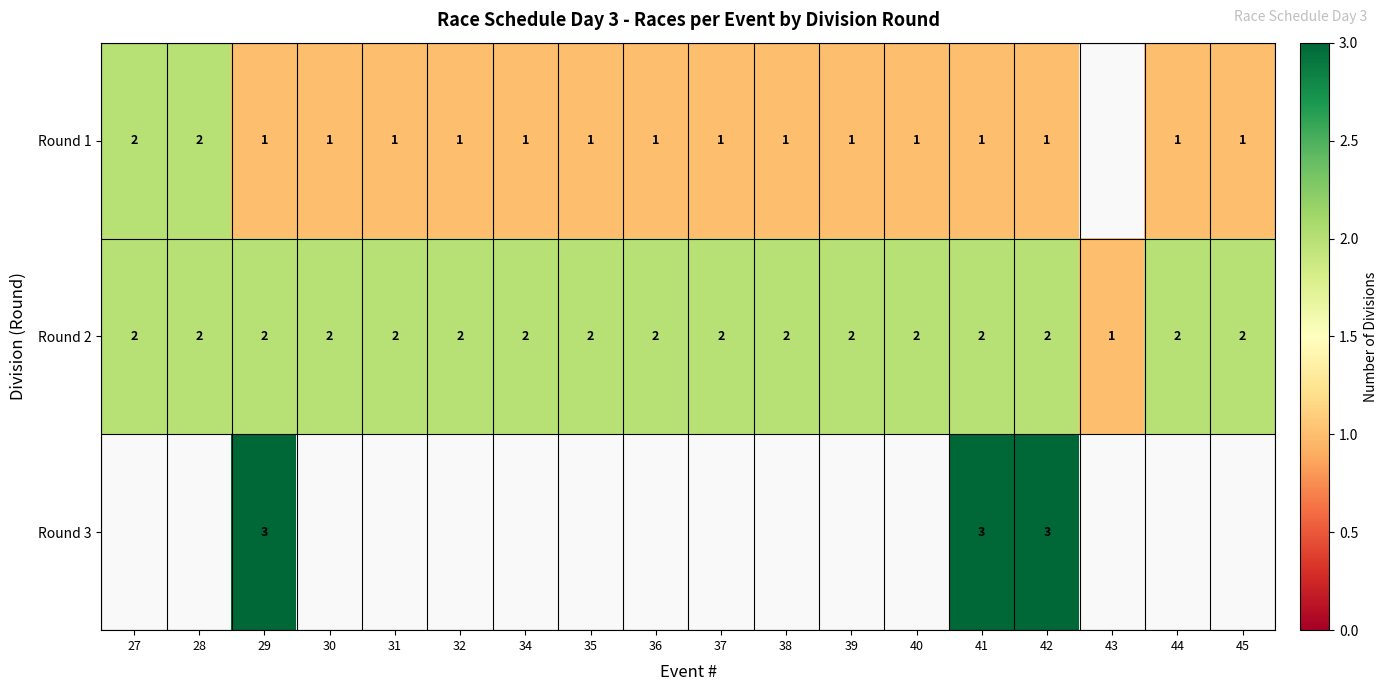

At which category does the chart reach its minimum across all series?

29